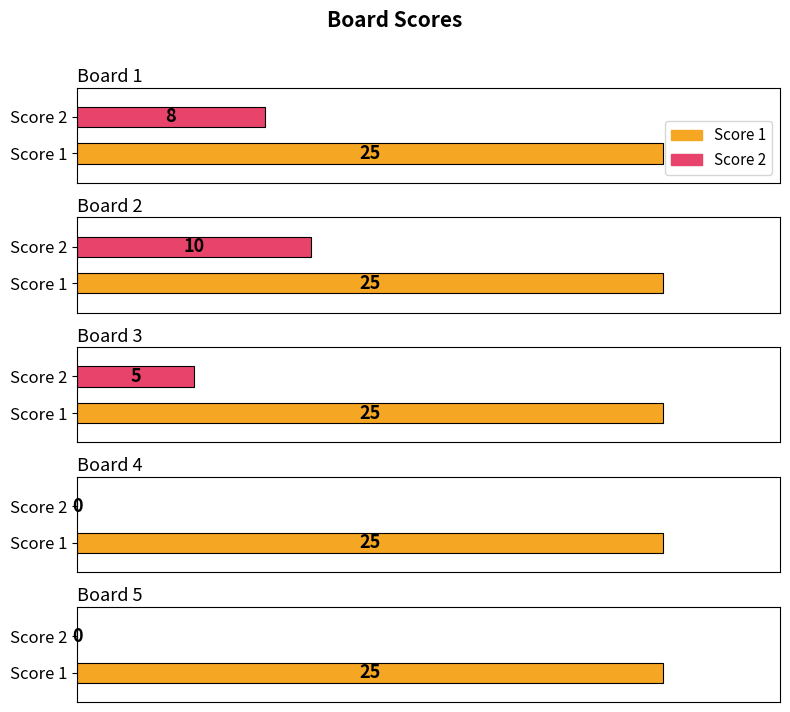

At which label is Score 2 closest to 5?

Board 3